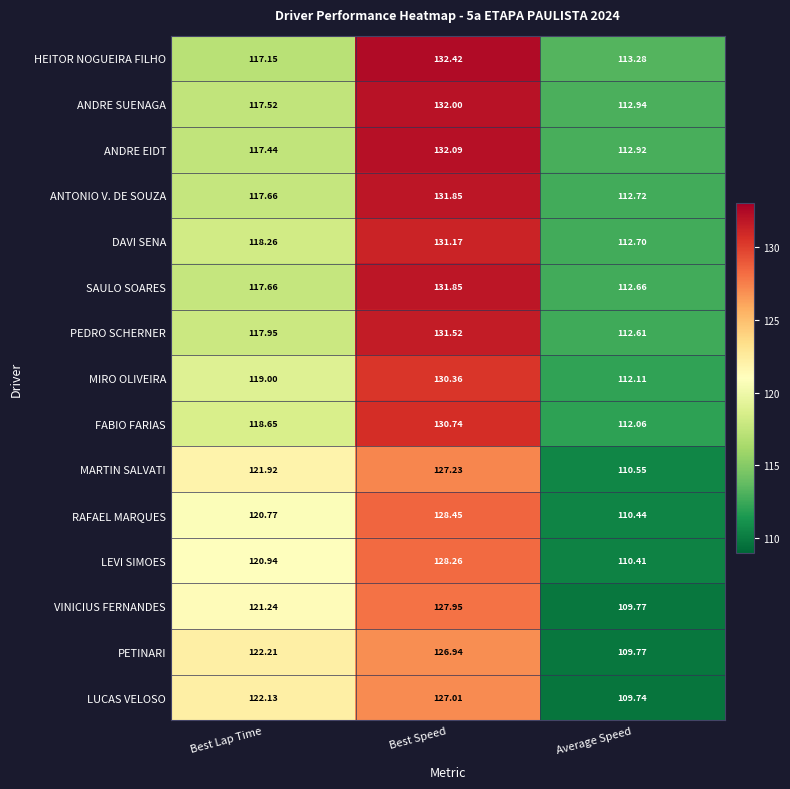

Which label corresponds to the largest value in the chart?

Best Speed